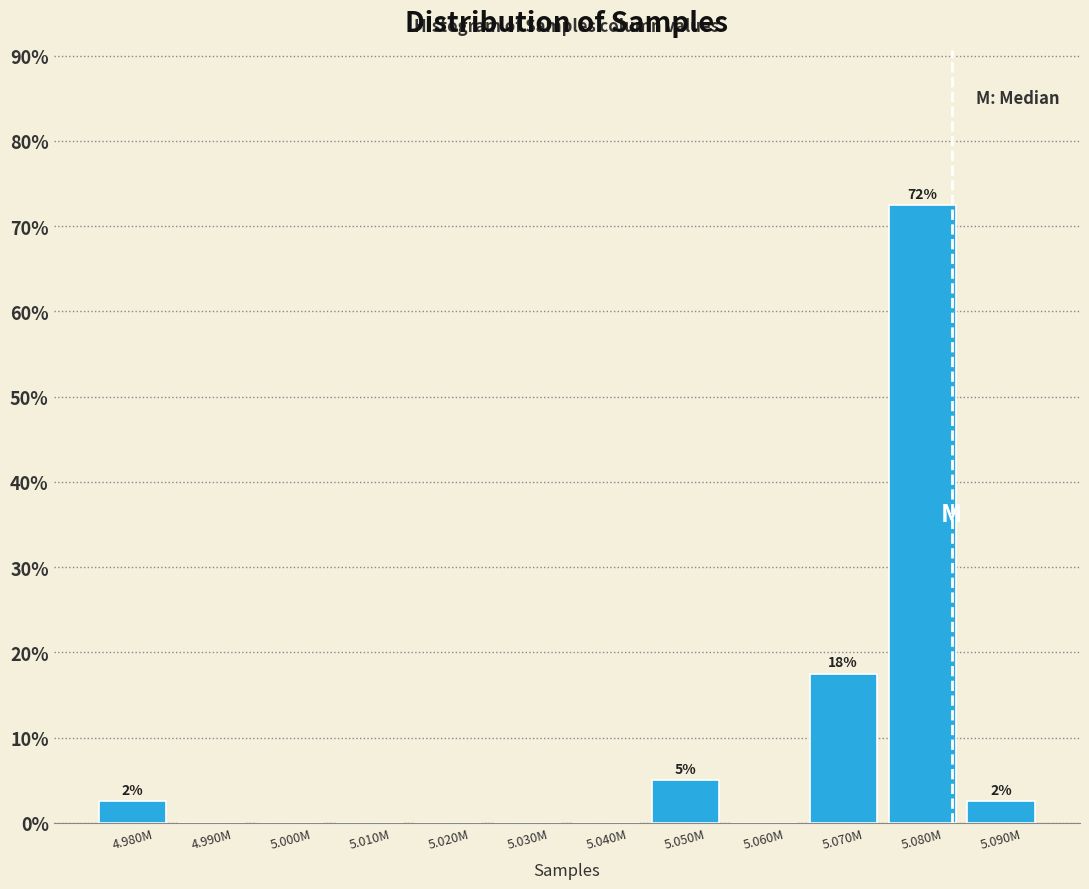

Reading right to left, transcribe all the data shown in this chart.

5.090M=2.5	5.080M=72.5	5.070M=17.5	5.060M=0.0	5.050M=5.0	5.040M=0.0	5.030M=0.0	5.020M=0.0	5.010M=0.0	5.000M=0.0	4.990M=0.0	4.980M=2.5